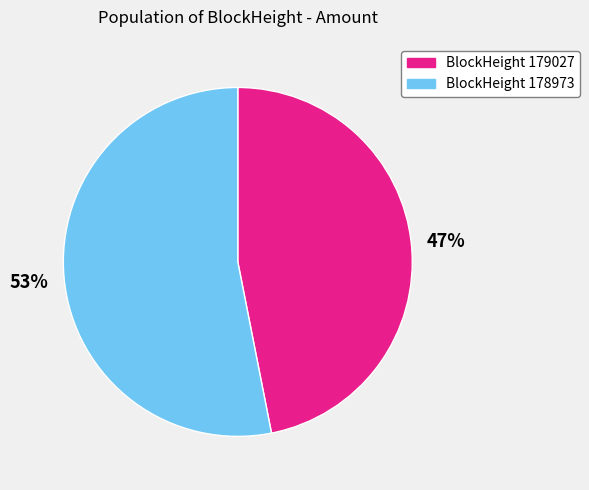

Is there a majority slice in this chart?

Yes